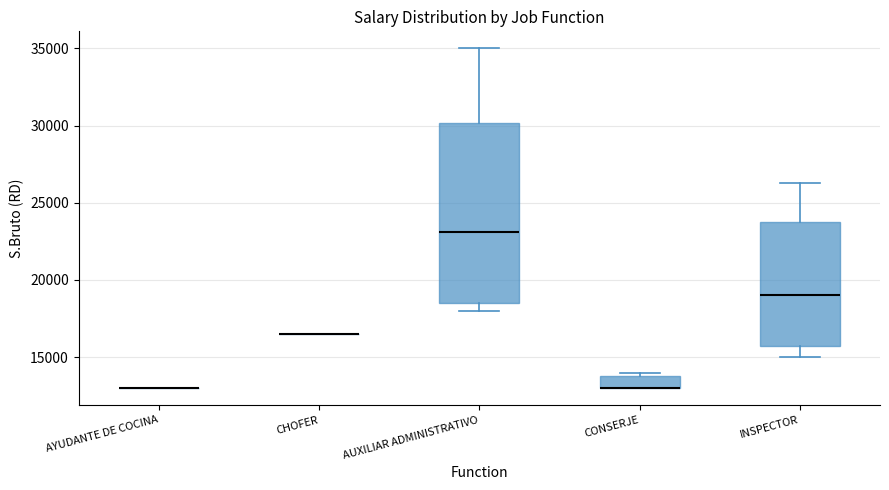

Reading left to right, transcribe this box plot: for each box, give where its median line is, the range the box spans, and where its two whiskers end, as read against the y-axis. The values are not printed on the chart, so give them approximately, as read against the axis.

AYUDANTE DE COCINA: box collapsed to a line at 13000, whiskers 13000 to 13000
CHOFER: box collapsed to a line at 16500, whiskers 16500 to 16500
AUXILIAR ADMINISTRATIVO: median 23000, box 18500 to 30000, whiskers 18000 to 35000
CONSERJE: median 13000 (drawn on the box's lower edge), box 13000 to 14000, whiskers 13000 to 14000 (just above the box's upper edge)
INSPECTOR: median 19000, box 16000 to 24000, whiskers 15000 to 26500